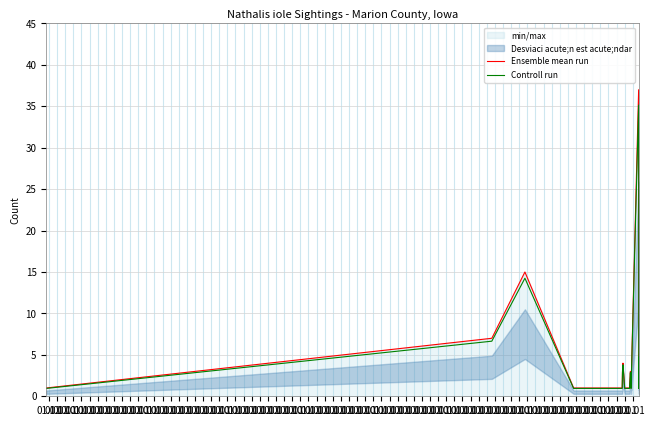

What is the sum of all Ensemble mean run values?

110.0